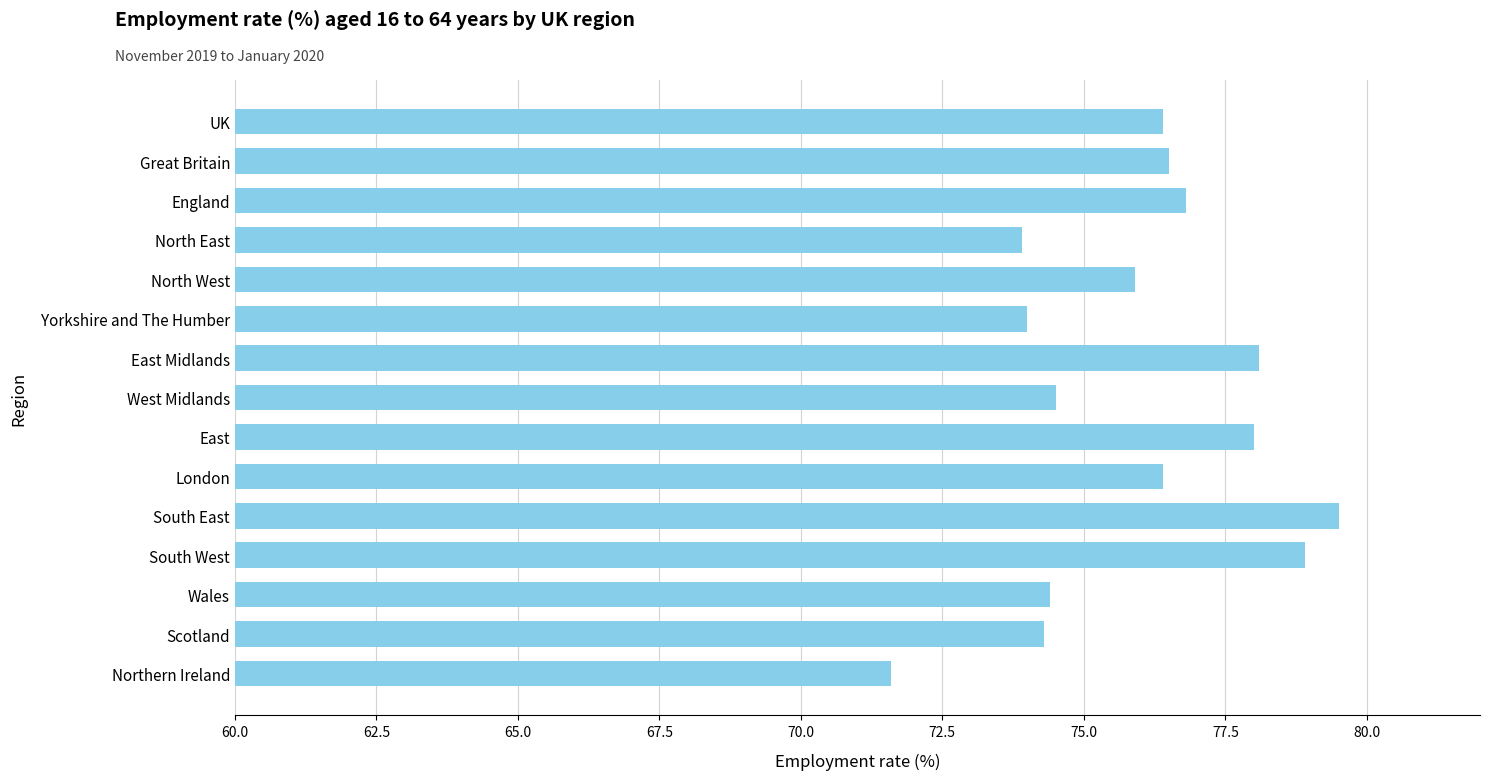

What value does the data have at North East?

73.9